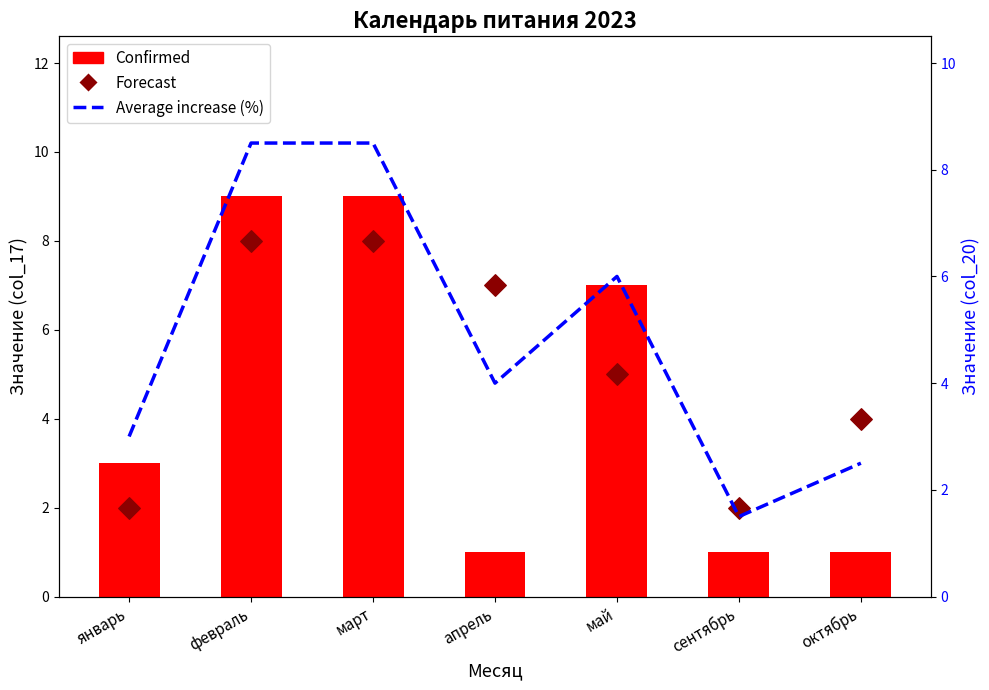

Which series contains the highest Y value?

Confirmed